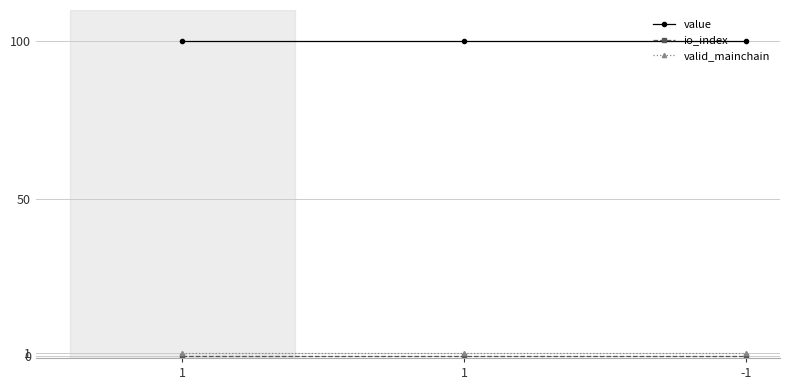

Which series changed the most between 1 and 1?

value